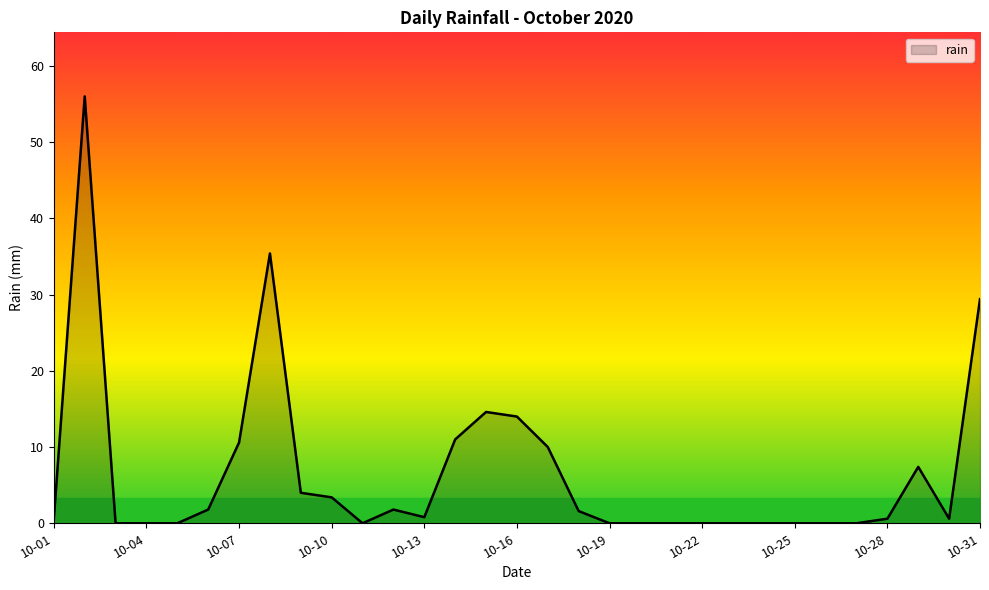

Does the chart display data point markers on the line(s)?

No